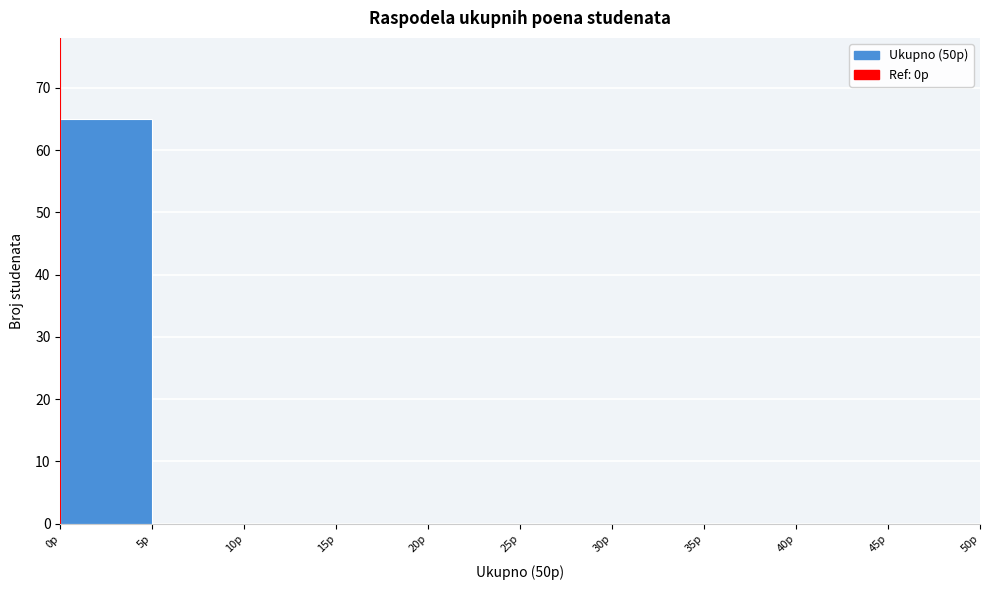

Reading left to right, list every bar in this chart as the range it spans on the x-axis followed by its height. The values are not printed on the chart, so give them approximately, as read against the axis.

0 to 5: 65
5 to 10: 0
10 to 15: 0
15 to 20: 0
20 to 25: 0
25 to 30: 0
30 to 35: 0
35 to 40: 0
40 to 45: 0
45 to 50: 0